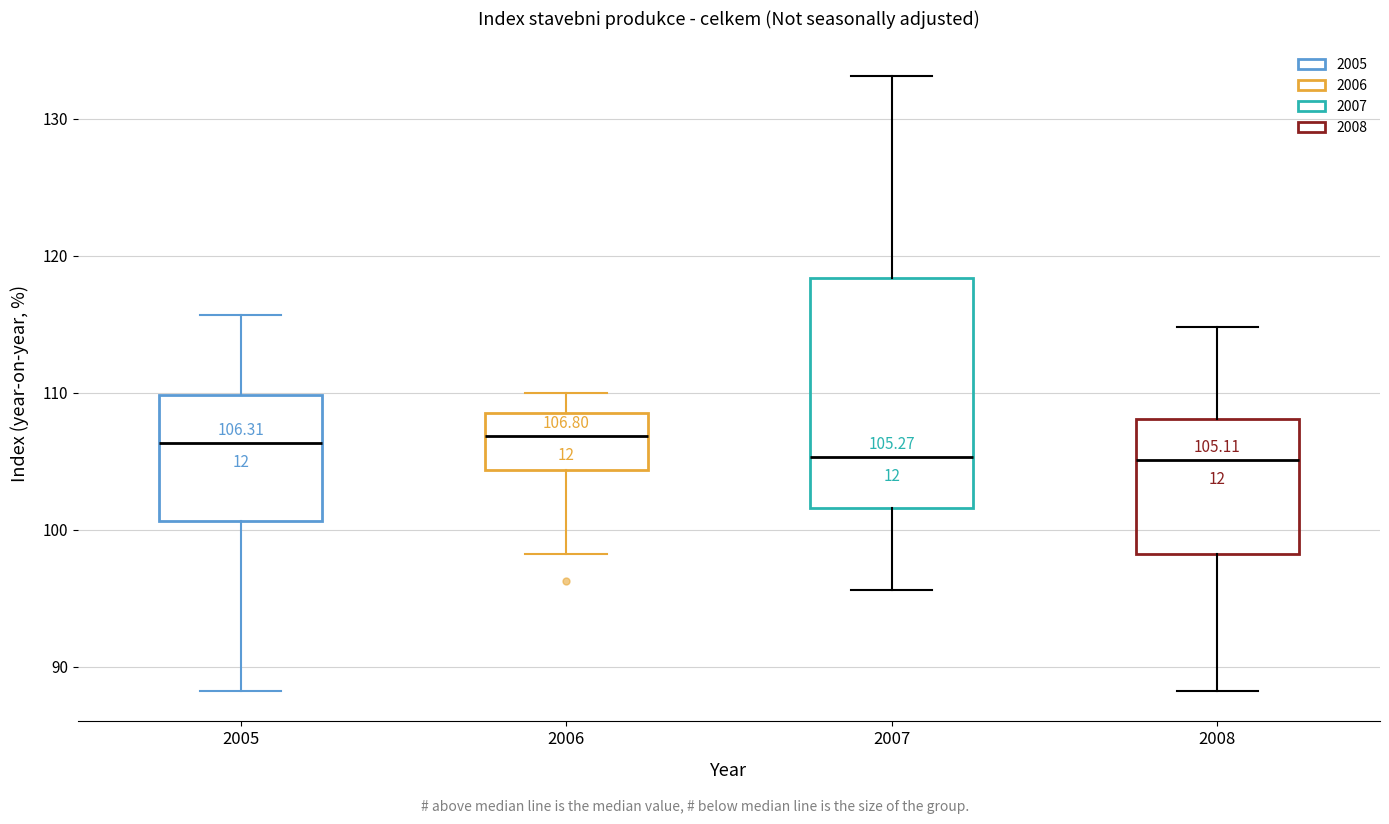

Which box is the tallest, from its lower edge to its upper edge?

2007